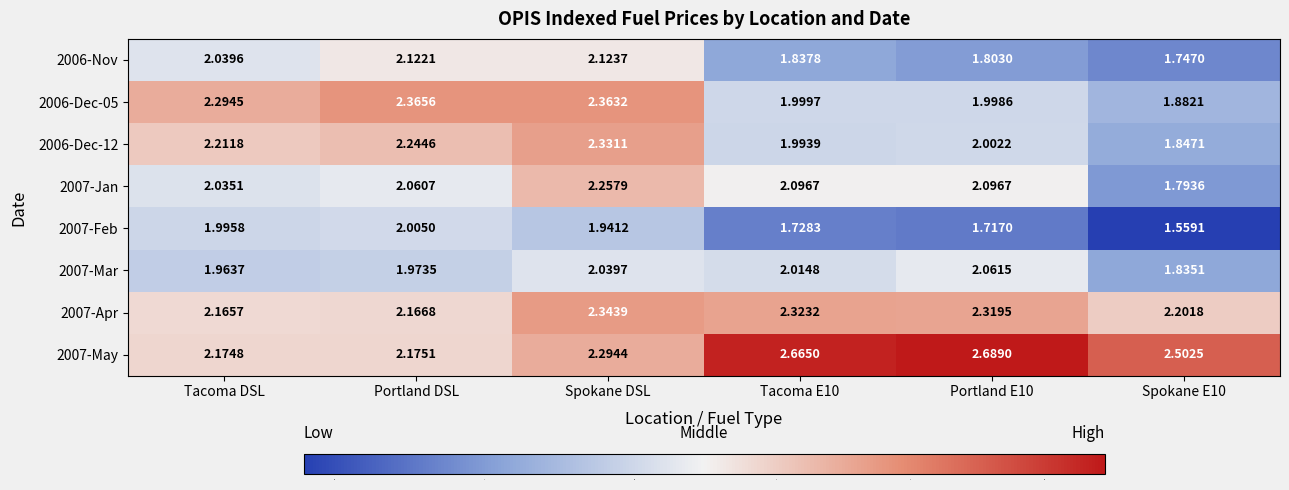

Which category has the lowest value in the 2007-Apr series?

Tacoma DSL